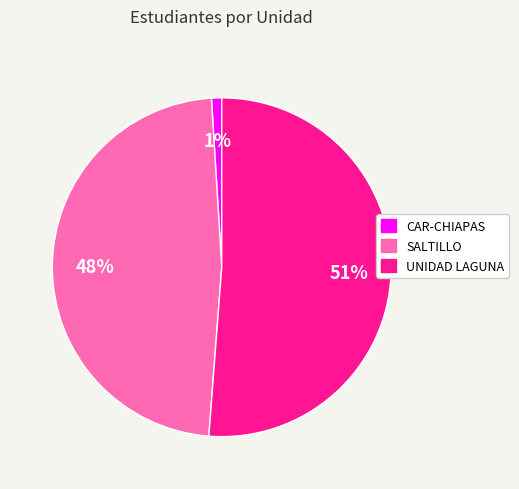

Between SALTILLO and UNIDAD LAGUNA, which is larger?

UNIDAD LAGUNA